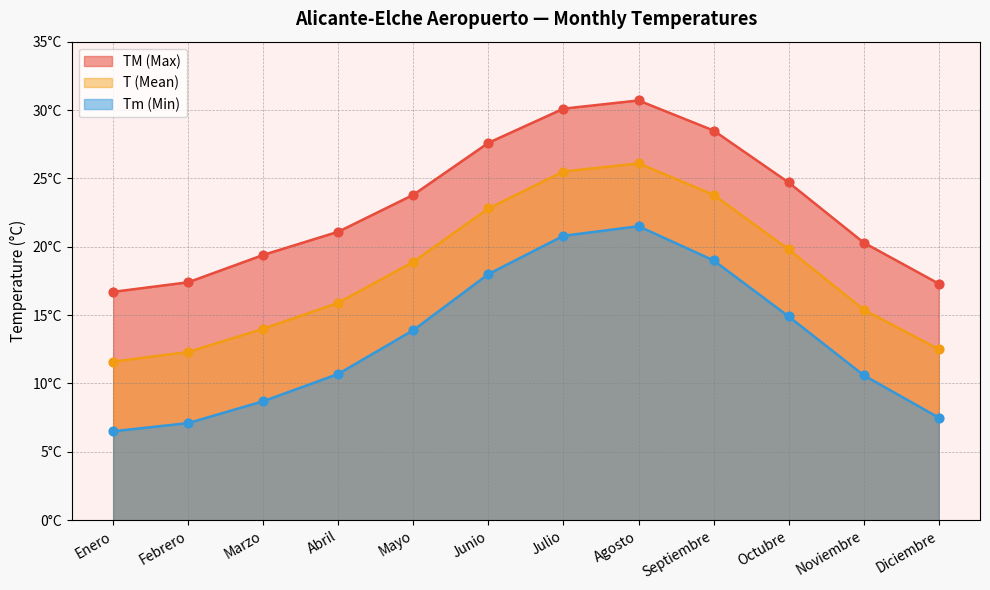

Which series has the largest total across all categories?

TM (Max)